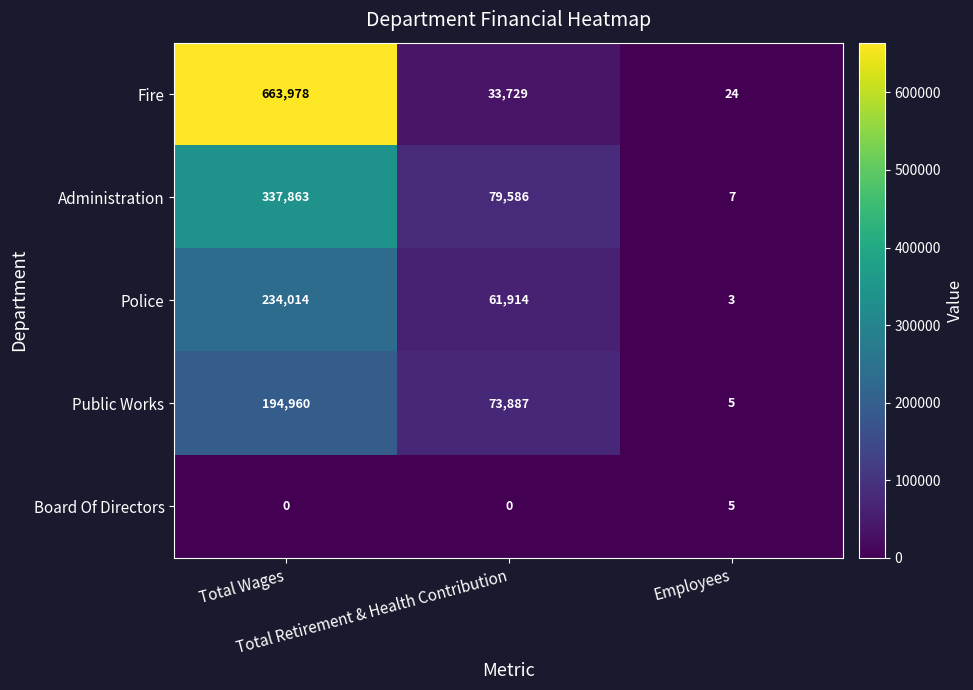

Count the Police values in the range 3 to 234014.

3